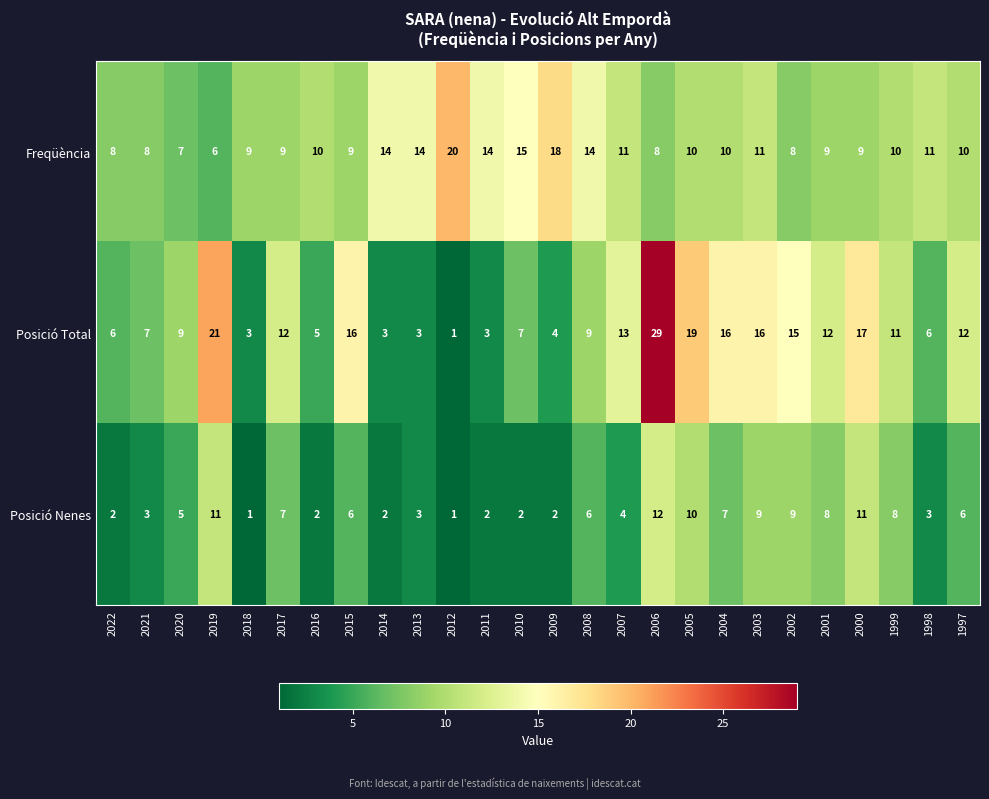

What is the maximum value shown in the chart?

29